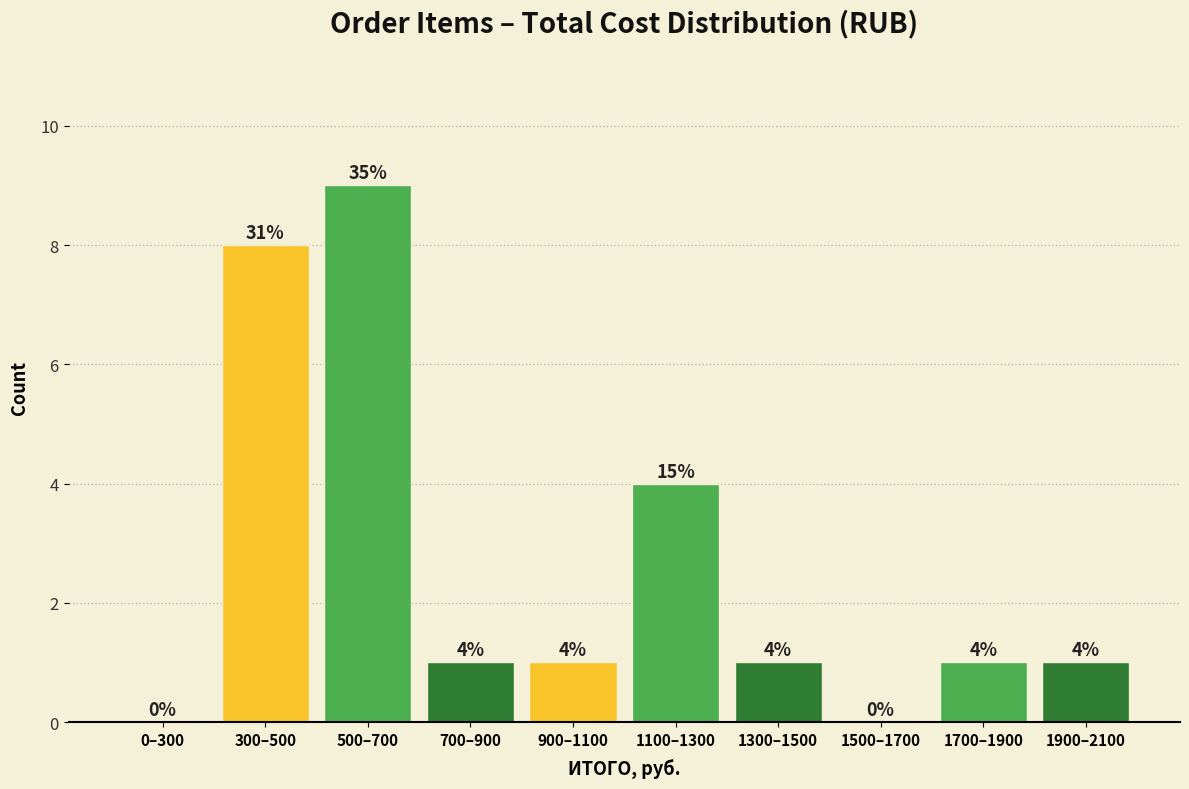

Reading right to left, transcribe all the data shown in this chart.

1900–2100=1	1700–1900=1	1500–1700=0	1300–1500=1	1100–1300=4	900–1100=1	700–900=1	500–700=9	300–500=8	0–300=0